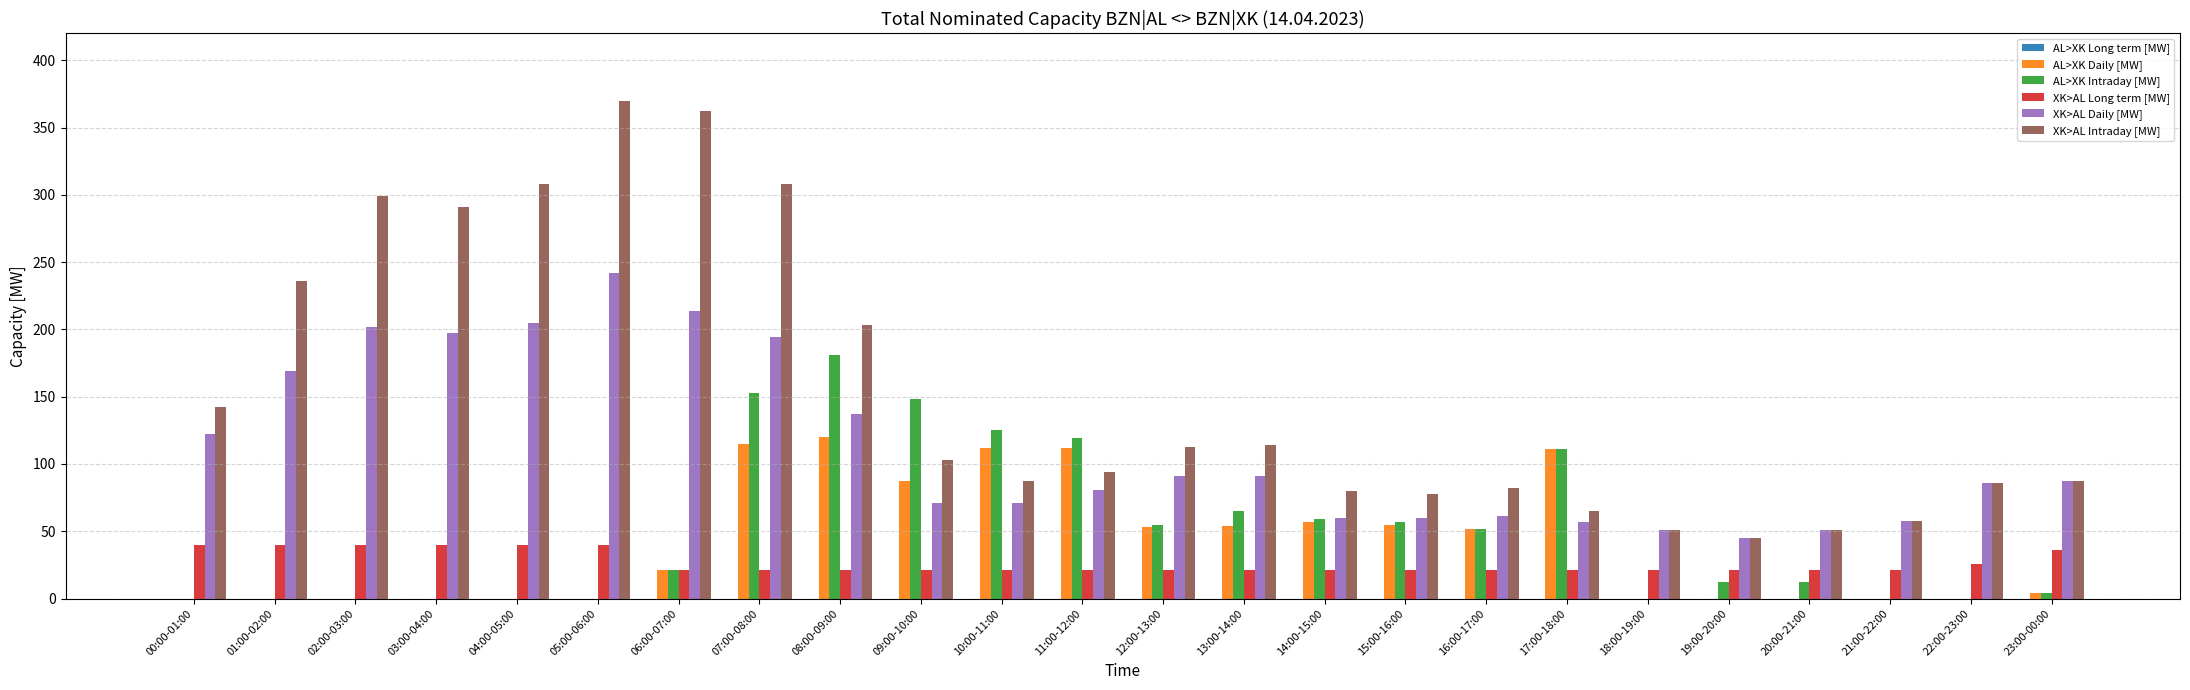

The value of XK>AL Intraday [MW] at 22:00-23:00 is 86. True or false?

True